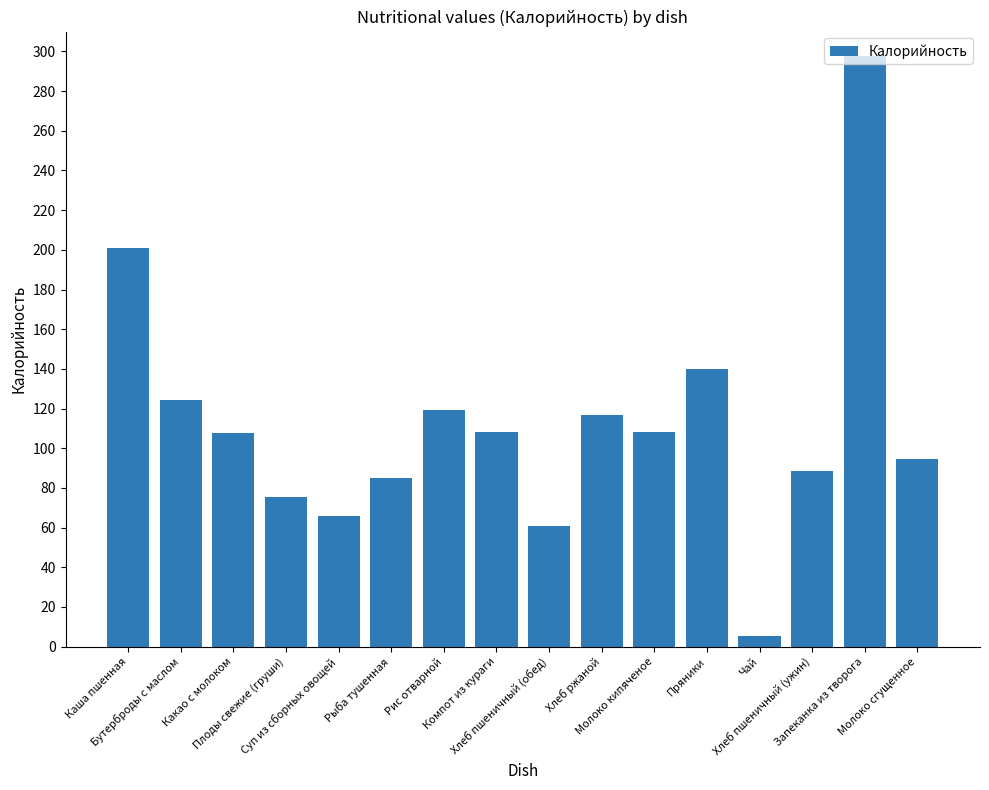

True or false: the data shows 46.9 at Хлеб пшеничный (ужин).

False